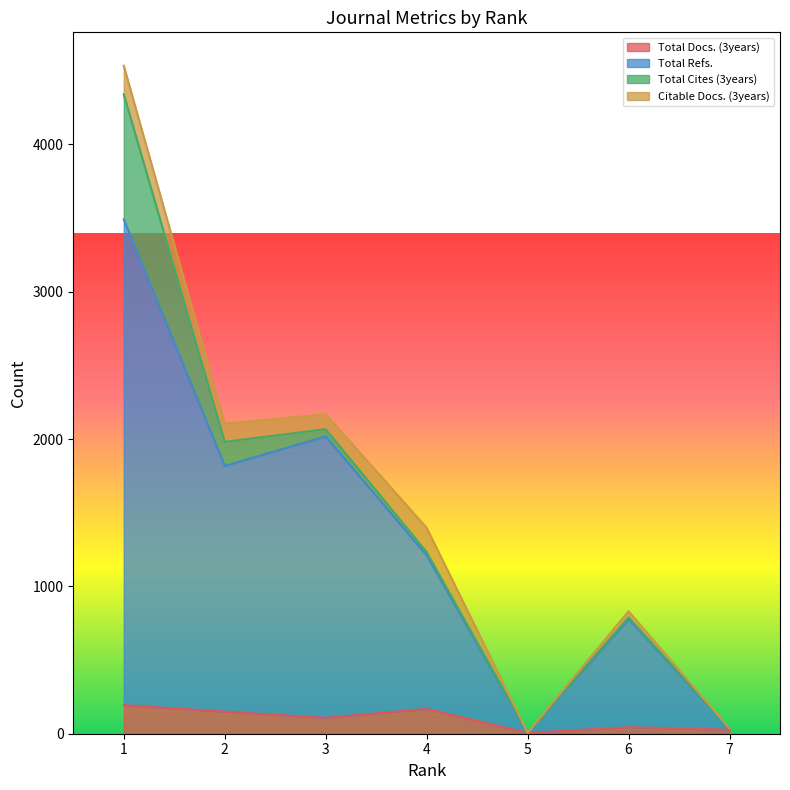

What are all the series names shown in the legend?

Total Docs. (3years), Total Refs., Total Cites (3years), Citable Docs. (3years)